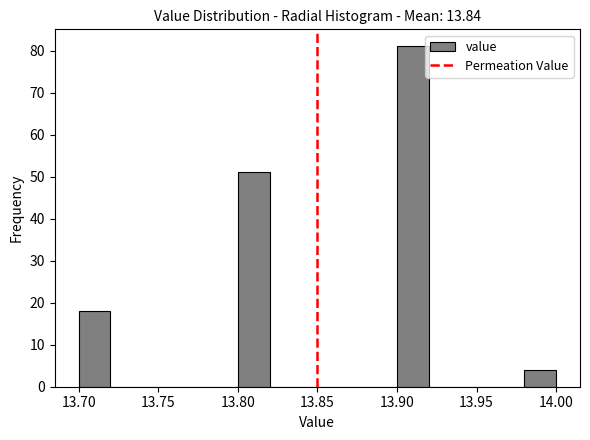

Over which range of the x-axis is the bar tallest?

13.90 to 13.92